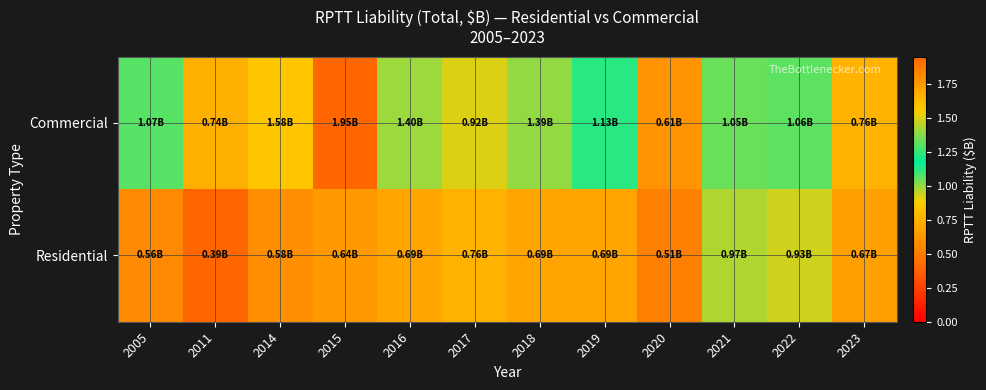

What is the minimum value shown in the chart?

0.4